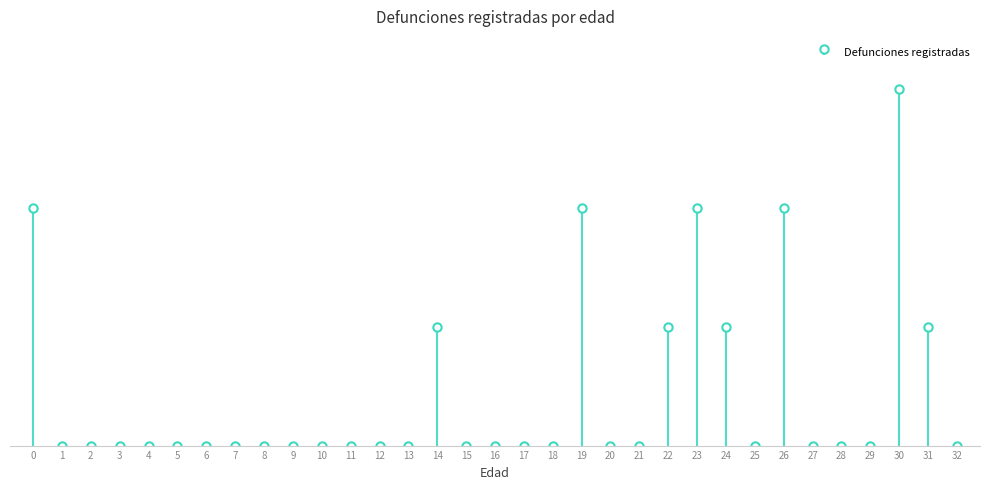

The value at 20 is 1. True or false?

False